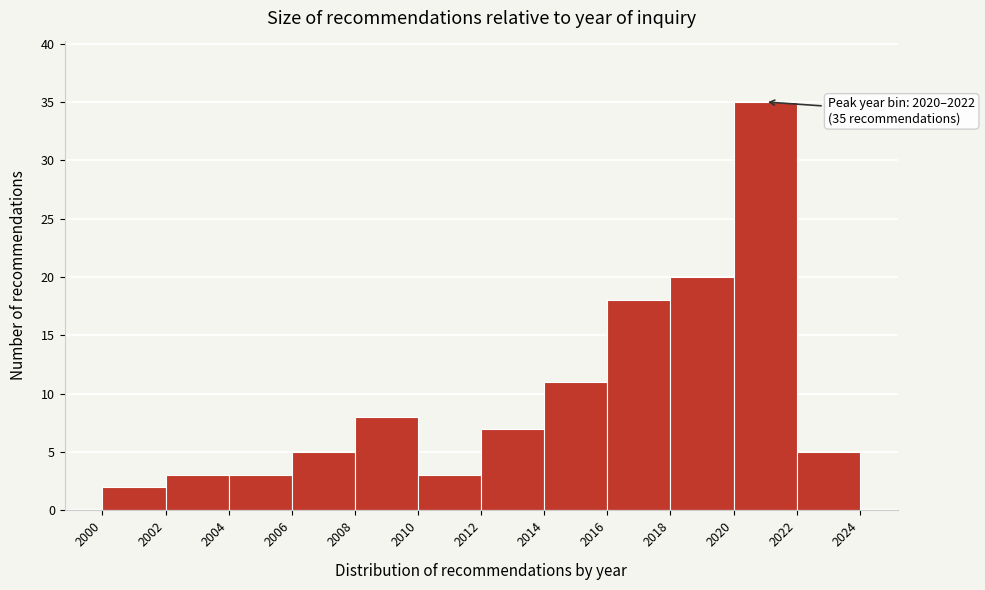

Over which range of the x-axis is the bar tallest?

2020 to 2022